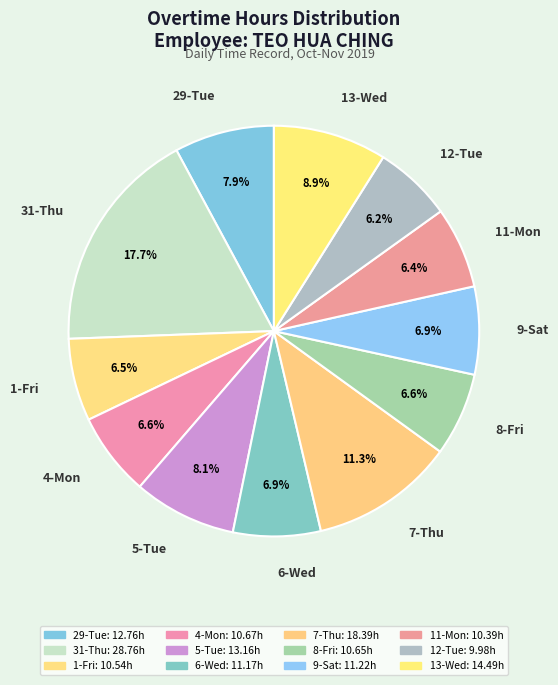

Is it true that 29-Tue is 21% of the pie?

False